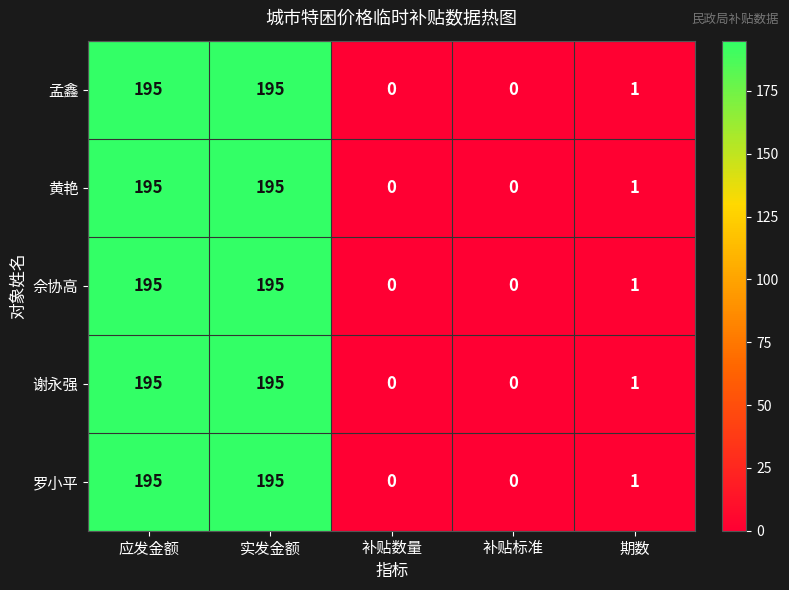

What is the difference between the 谢永强 values at 应发金额 and 补贴标准?

195